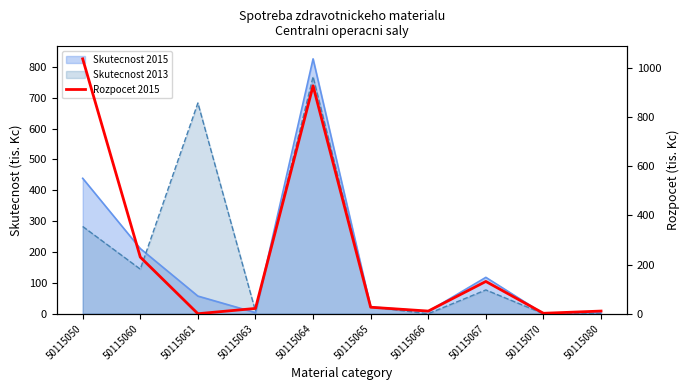

What is the change in value from 50115063 to 50115065?

+4.9